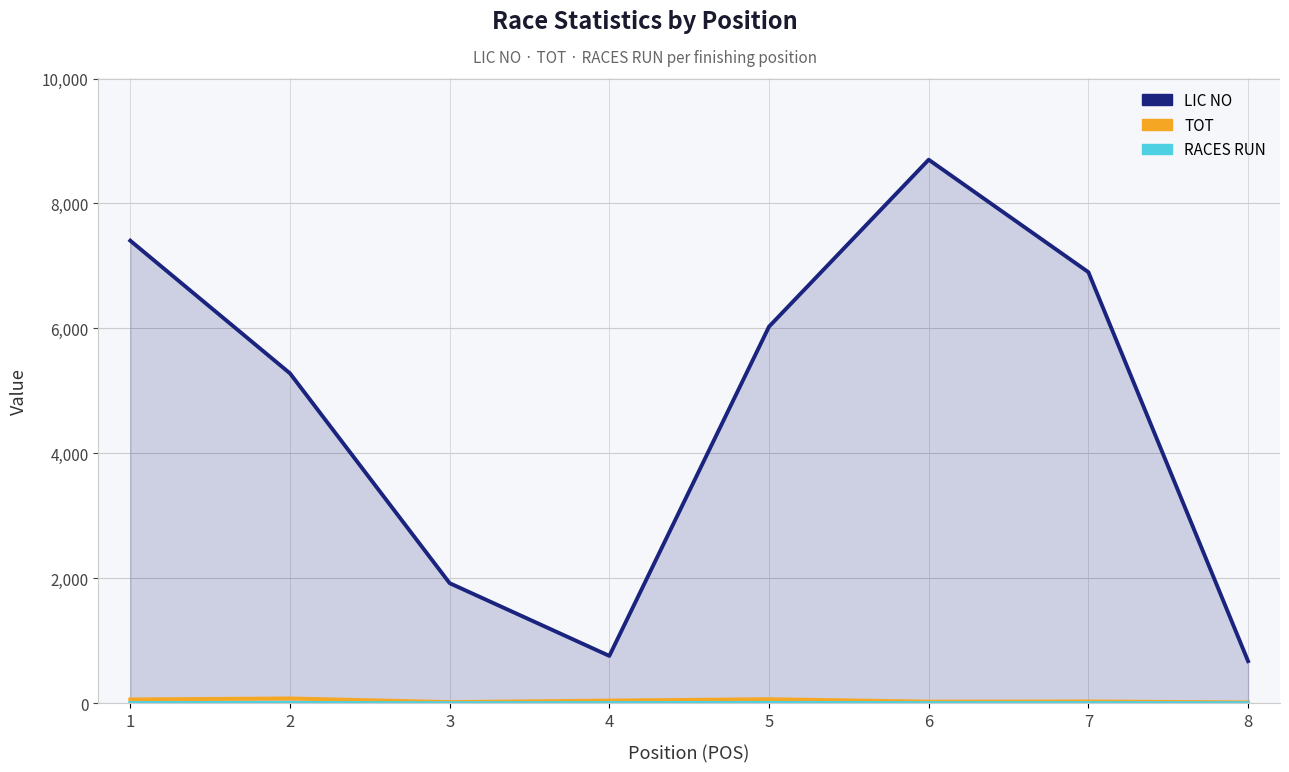

How many series are shown in this chart?

3